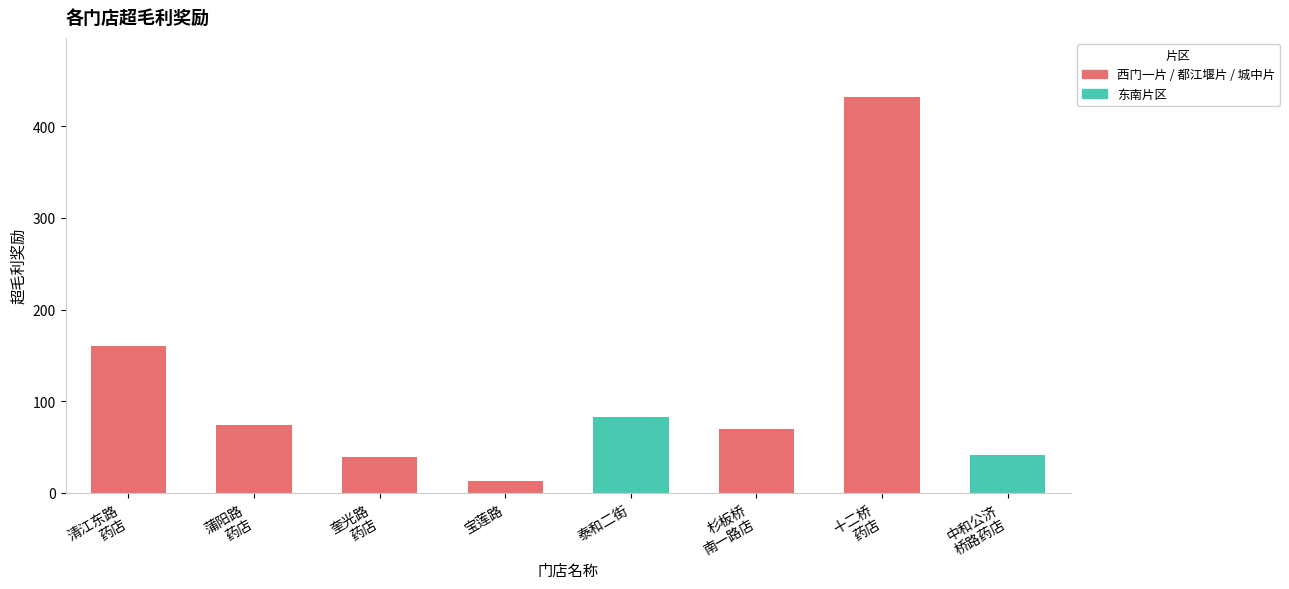

What is the sum of the values at 十二桥
药店 and 奎光路
药店?

470.4